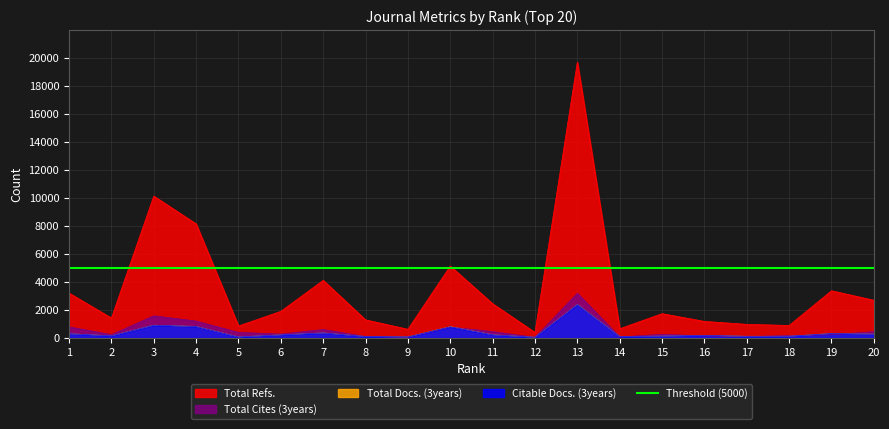

What is the difference between the maximum and second lowest values in the Citable Docs. (3years) series?

2312